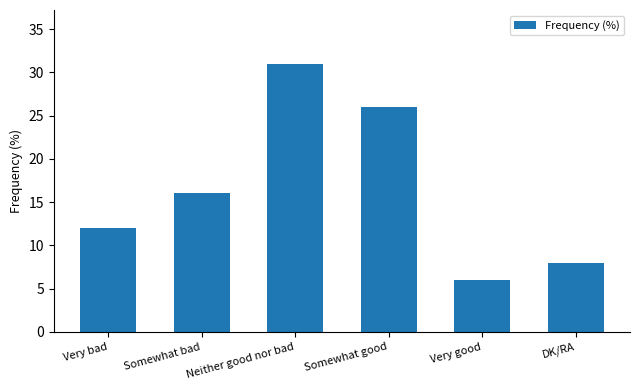

Is it true that the value at Somewhat good is 26?

True